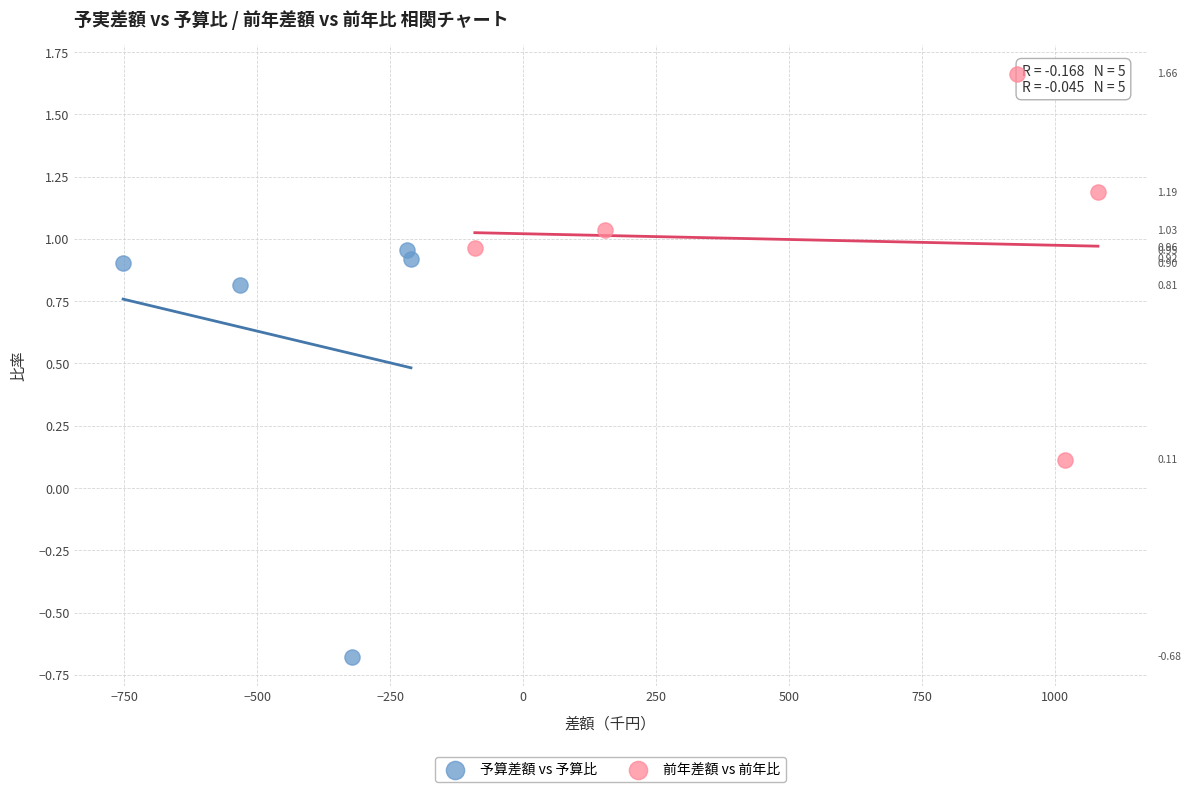

Which series has the largest Y range (max minus min)?

予算差額 vs 予算比